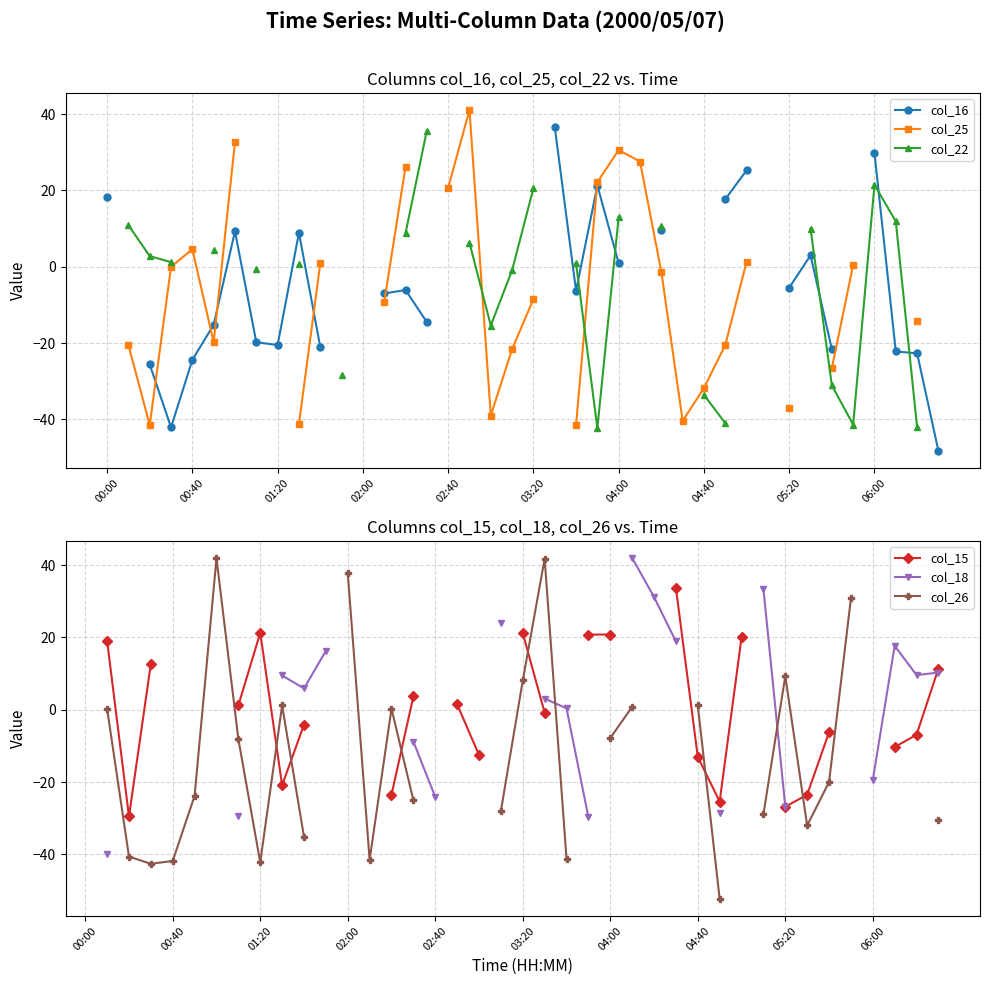

How many series are shown in this chart?

6